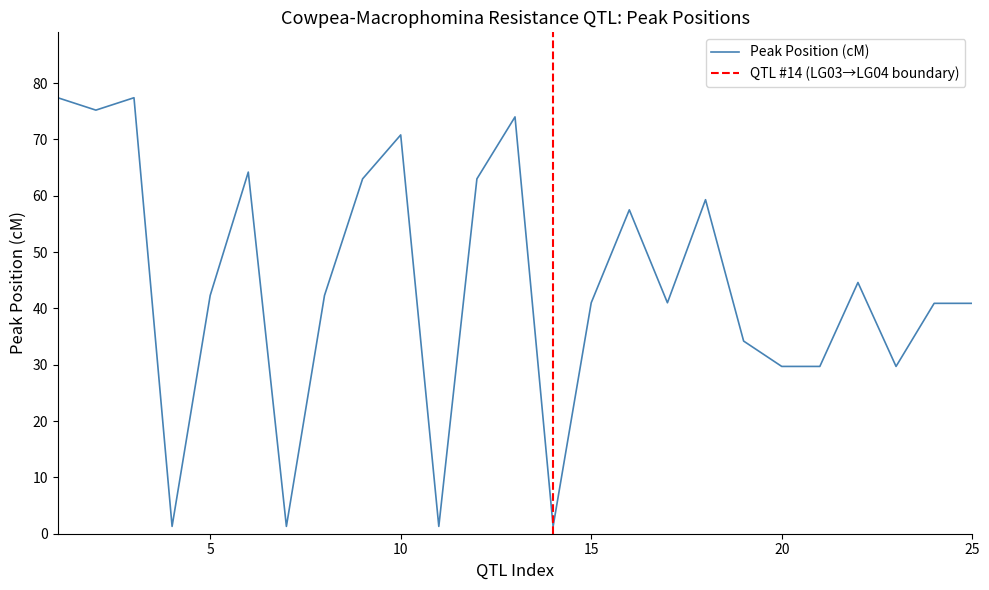

What is the sum of all values?

1103.3